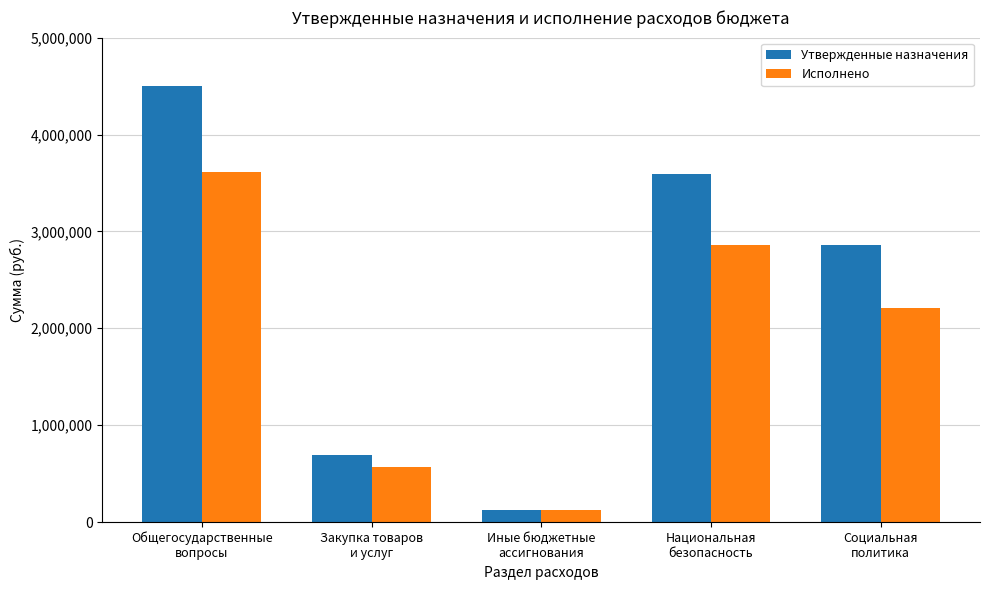

List the series in order of their peak value, highest first.

Утвержденные назначения, Исполнено